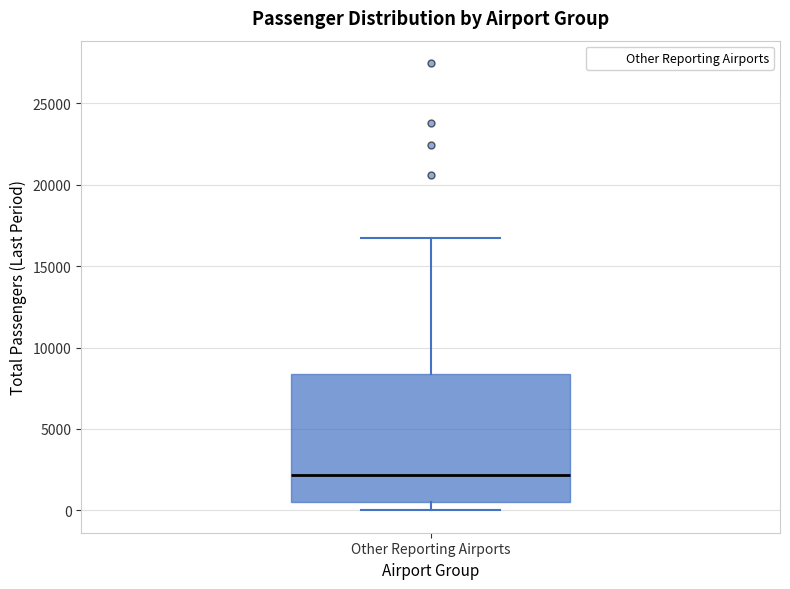

Read this box plot against the y-axis: the position of the median line, the range covered by the box, and the ends of both whiskers. The values are not printed on the chart, so give them approximately, as read against the axis.

median 2000, box 500 to 8500, whiskers 0 to 17000